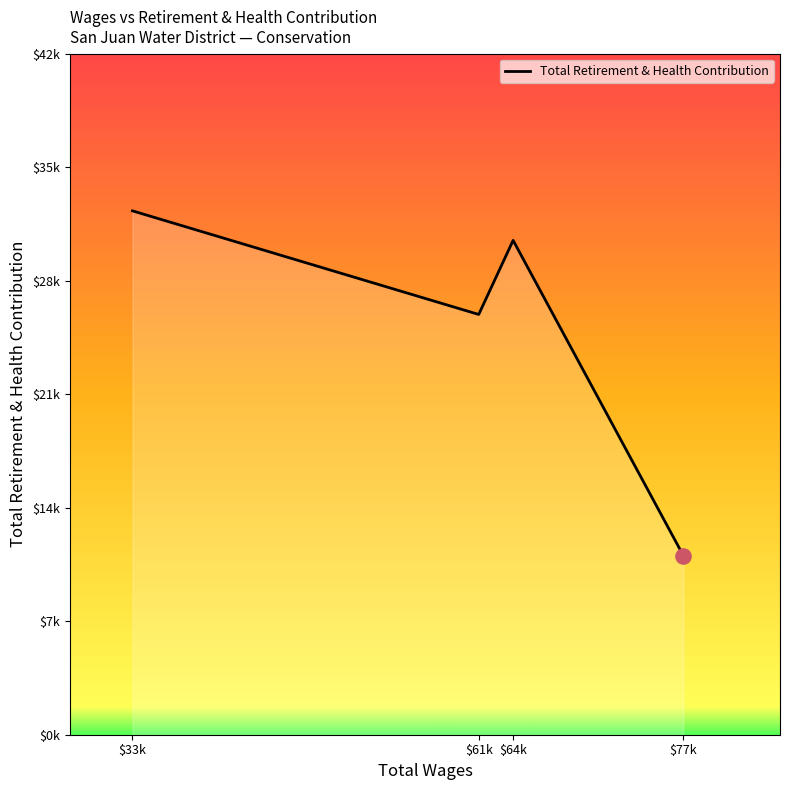

Between $61k and $33k, which is larger?

$33k